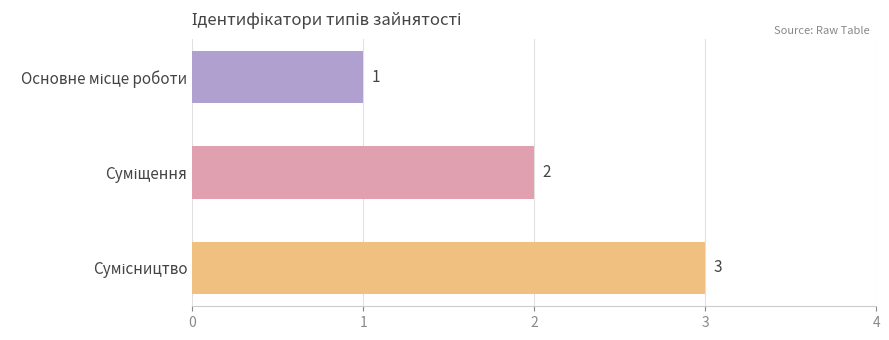

What is the value of the 2nd bar from the top?

2